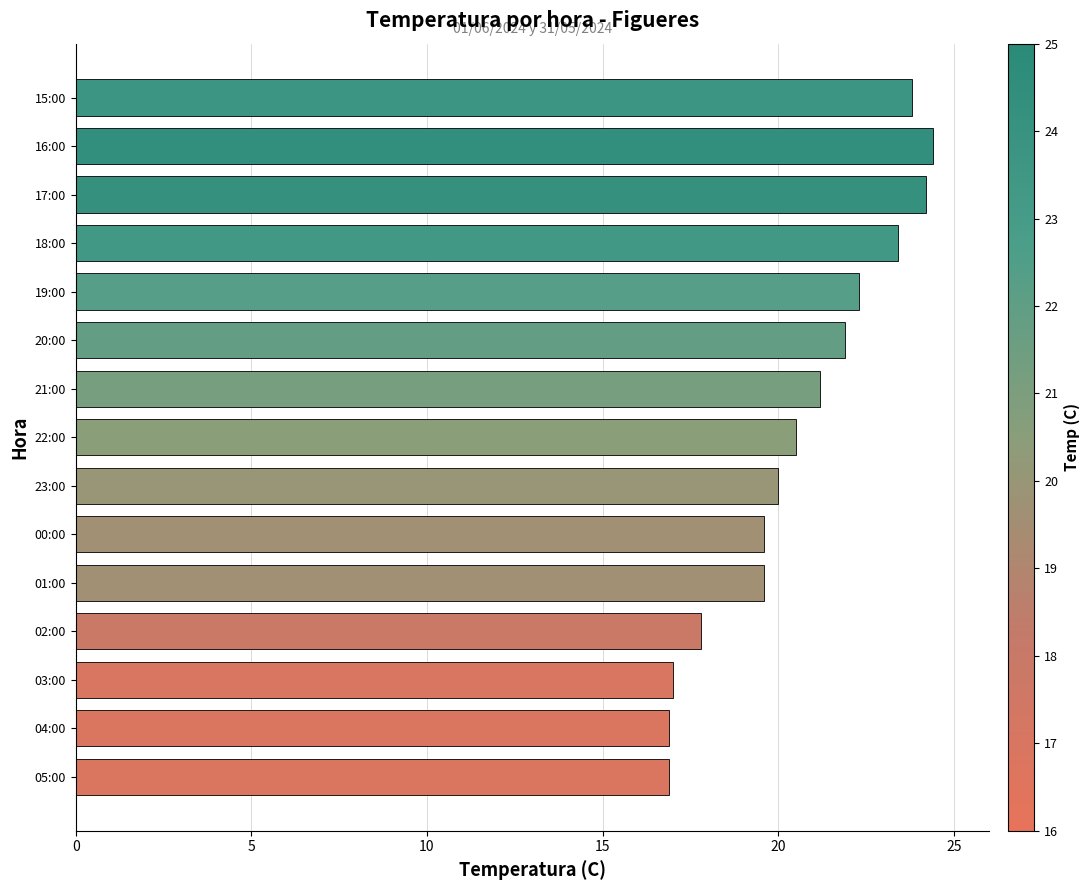

What is the sum of all values?

309.5